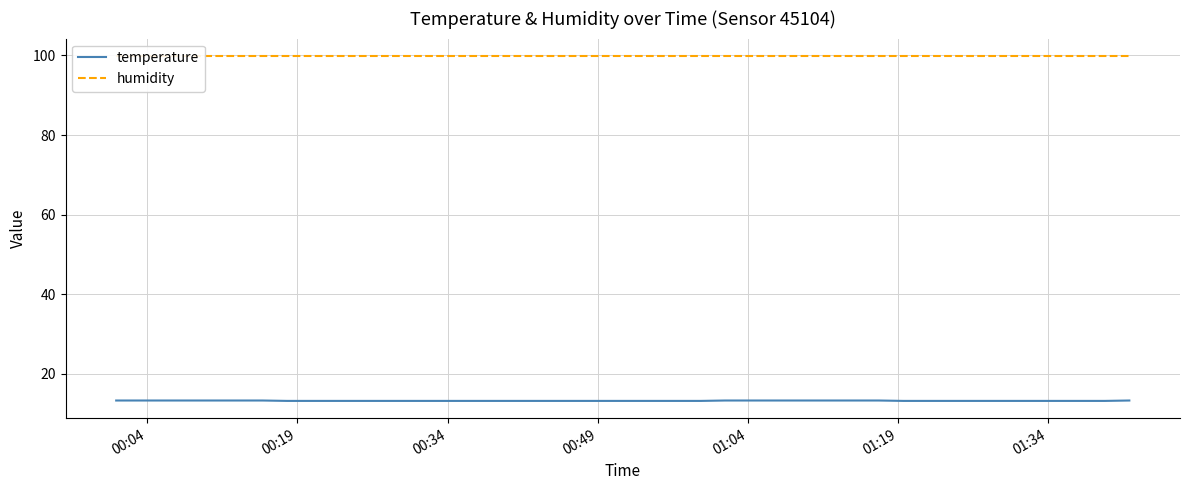

What is the lowest value of the temperature series?

13.2